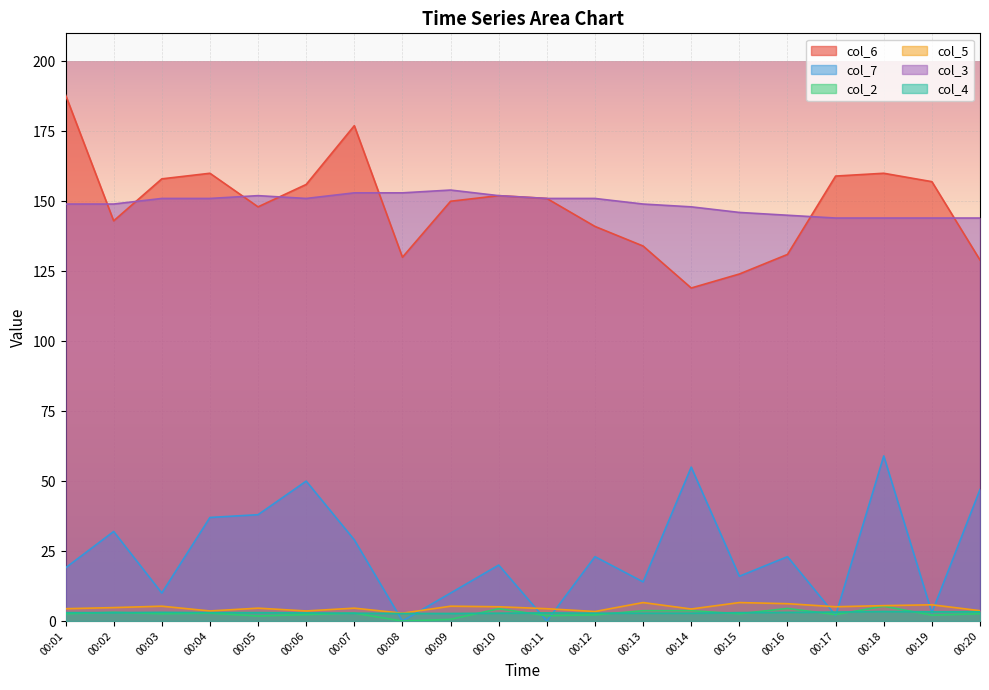

Reading left to right, what are all the values shown in this chart?

col_6: 00:01=188.0	00:02=143.0	00:03=158.0	00:04=160.0	00:05=148.0	00:06=156.0	00:07=177.0	00:08=130.0	00:09=150.0	00:10=152.0	00:11=151.0	00:12=141.0	00:13=134.0	00:14=119.0	00:15=124.0	00:16=131.0	00:17=159.0	00:18=160.0	00:19=157.0	00:20=129.0
col_7: 00:01=19.0	00:02=32.0	00:03=10.0	00:04=37.0	00:05=38.0	00:06=50.0	00:07=29.0	00:08=0.0	00:09=10.0	00:10=20.0	00:11=0.0	00:12=23.0	00:13=14.0	00:14=55.0	00:15=16.0	00:16=23.0	00:17=2.0	00:18=59.0	00:19=3.0	00:20=47.0
col_2: 00:01=2.6	00:02=3.1	00:03=2.6	00:04=2.8	00:05=1.8	00:06=2.3	00:07=2.8	00:08=0.0	00:09=0.6	00:10=4.4	00:11=1.9	00:12=2.2	00:13=3.7	00:14=3.7	00:15=2.6	00:16=4.5	00:17=2.3	00:18=5.3	00:19=2.1	00:20=2.6
col_5: 00:01=4.4	00:02=4.8	00:03=5.3	00:04=3.6	00:05=4.6	00:06=3.6	00:07=4.6	00:08=2.8	00:09=5.3	00:10=5.1	00:11=4.4	00:12=3.4	00:13=6.6	00:14=4.3	00:15=6.6	00:16=6.2	00:17=5.1	00:18=5.5	00:19=5.8	00:20=3.7
col_3: 00:01=149.0	00:02=149.0	00:03=151.0	00:04=151.0	00:05=152.0	00:06=151.0	00:07=153.0	00:08=153.0	00:09=154.0	00:10=152.0	00:11=151.0	00:12=151.0	00:13=149.0	00:14=148.0	00:15=146.0	00:16=145.0	00:17=144.0	00:18=144.0	00:19=144.0	00:20=144.0
col_4: 00:01=3.0	00:02=3.0	00:03=3.1	00:04=3.0	00:05=3.0	00:06=2.9	00:07=2.8	00:08=2.7	00:09=2.7	00:10=2.8	00:11=2.9	00:12=2.8	00:13=2.8	00:14=2.8	00:15=3.0	00:16=3.1	00:17=3.2	00:18=3.4	00:19=3.3	00:20=3.3